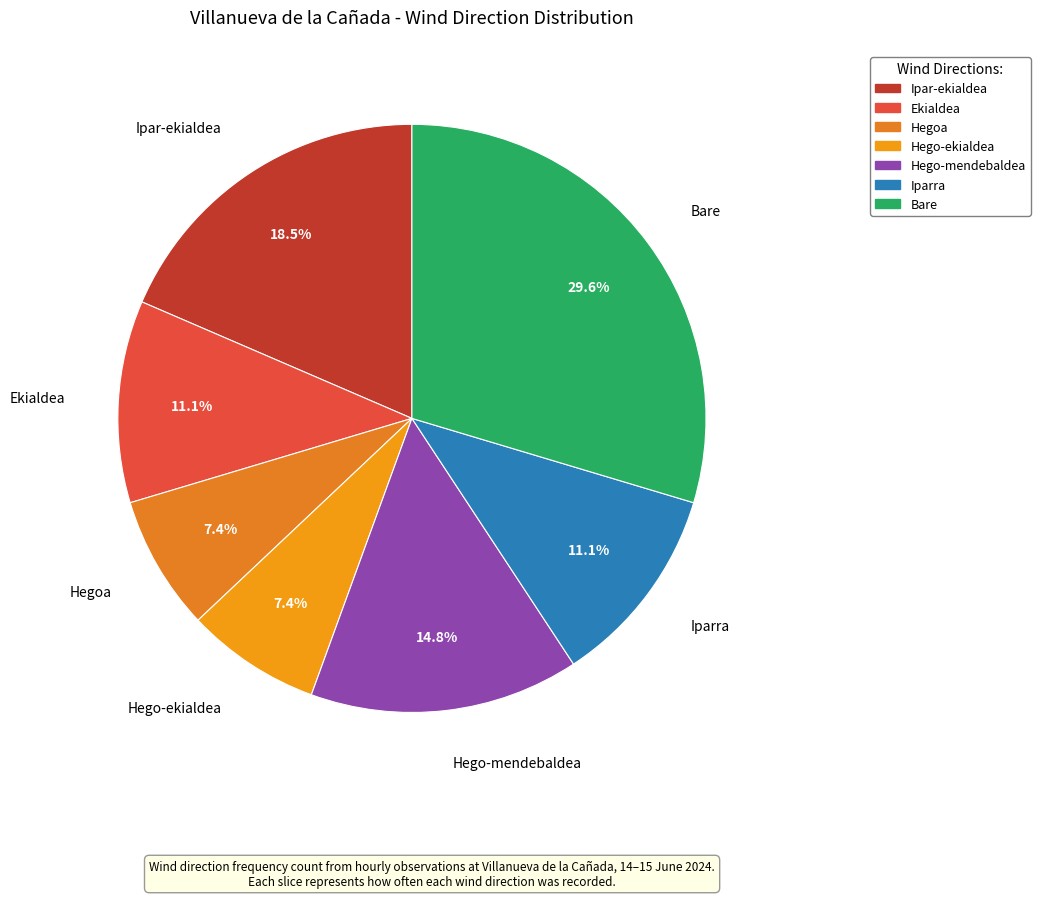

How many slices are in this pie chart?

7